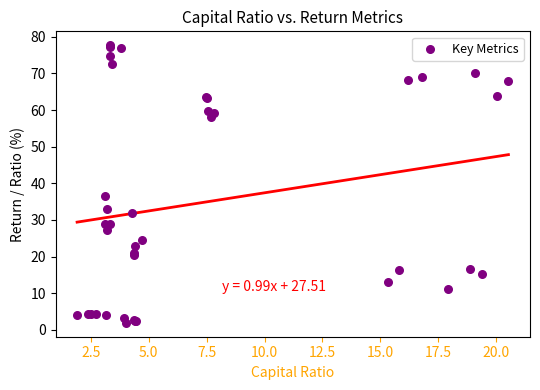

What Y value in the scatter plot is closest to 39?

36.6